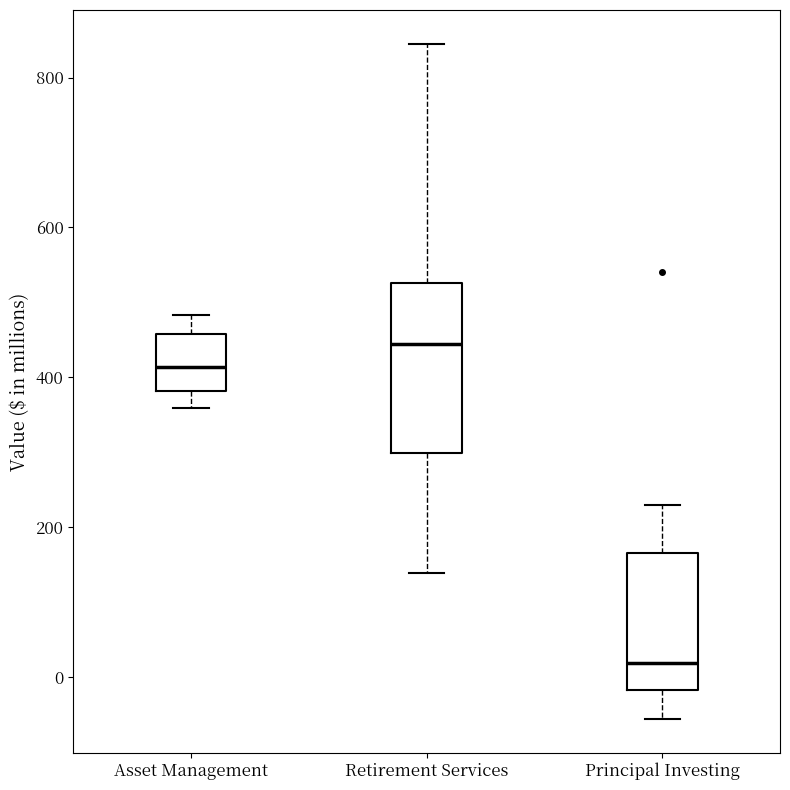

Which box has the highest median line?

Retirement Services